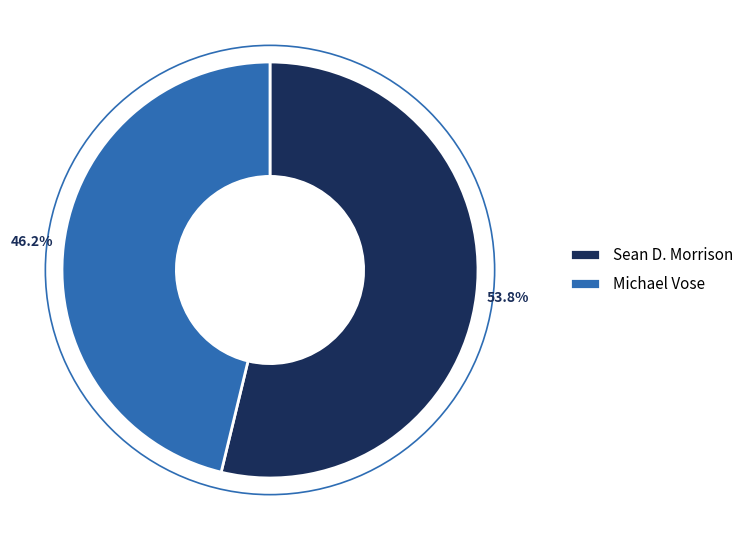

To the nearest percent, what percentage of the pie is Sean D. Morrison?

54%